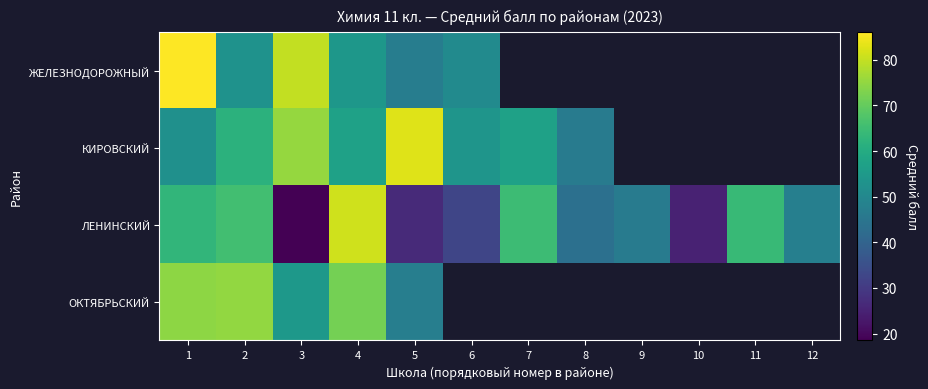

At 5, list the series in order from largest to smallest.

КИРОВСКИЙ, ОКТЯБРЬСКИЙ, ЖЕЛЕЗНОДОРОЖНЫЙ, ЛЕНИНСКИЙ